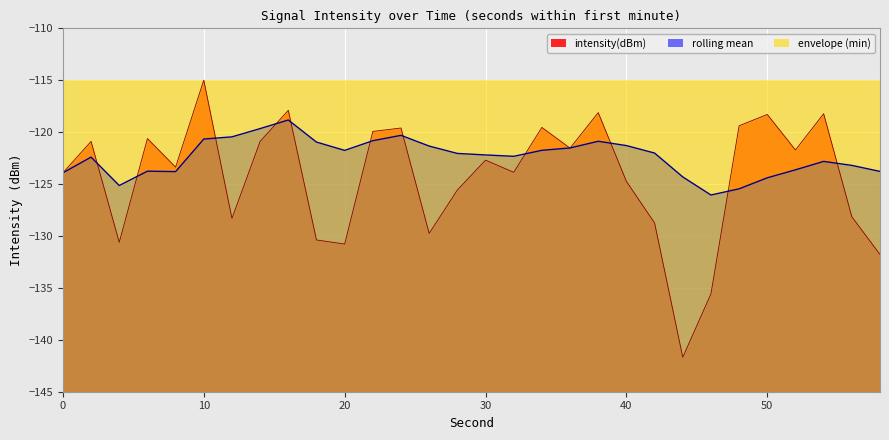

List the series in order of their peak value, highest first.

intensity(dBm), rolling_mean